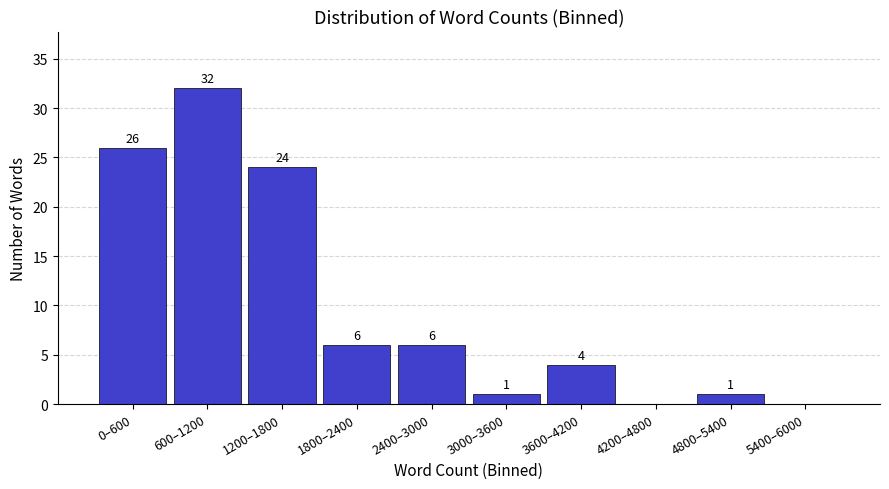

Reading right to left, what are all the values shown in this chart?

5400–6000=0	4800–5400=1	4200–4800=0	3600–4200=4	3000–3600=1	2400–3000=6	1800–2400=6	1200–1800=24	600–1200=32	0–600=26